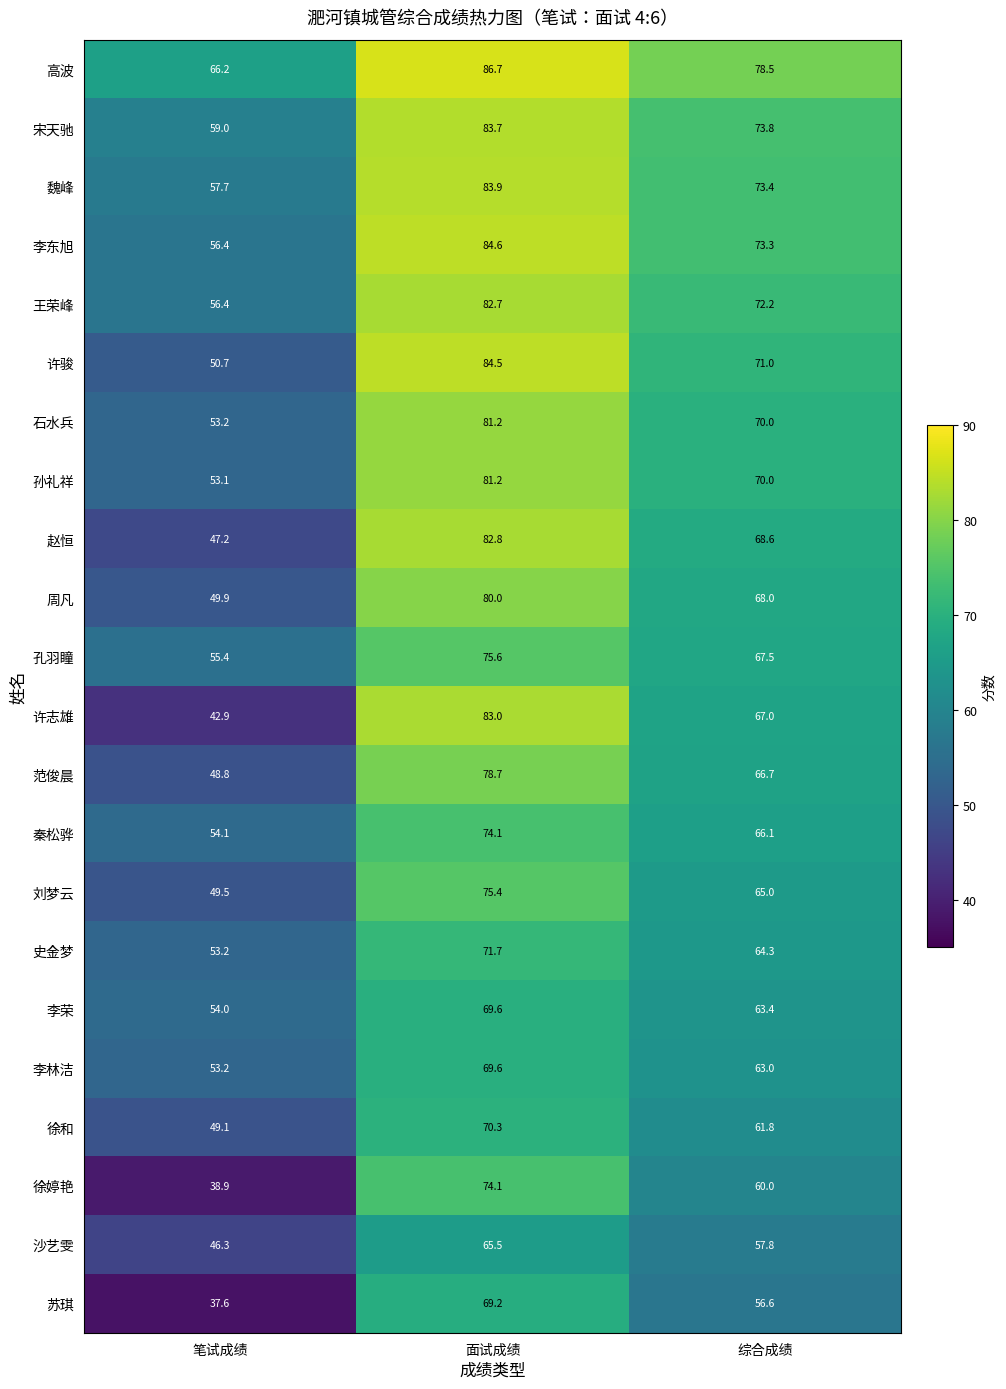

Which series changed the most between 笔试成绩 and 综合成绩?

许志雄